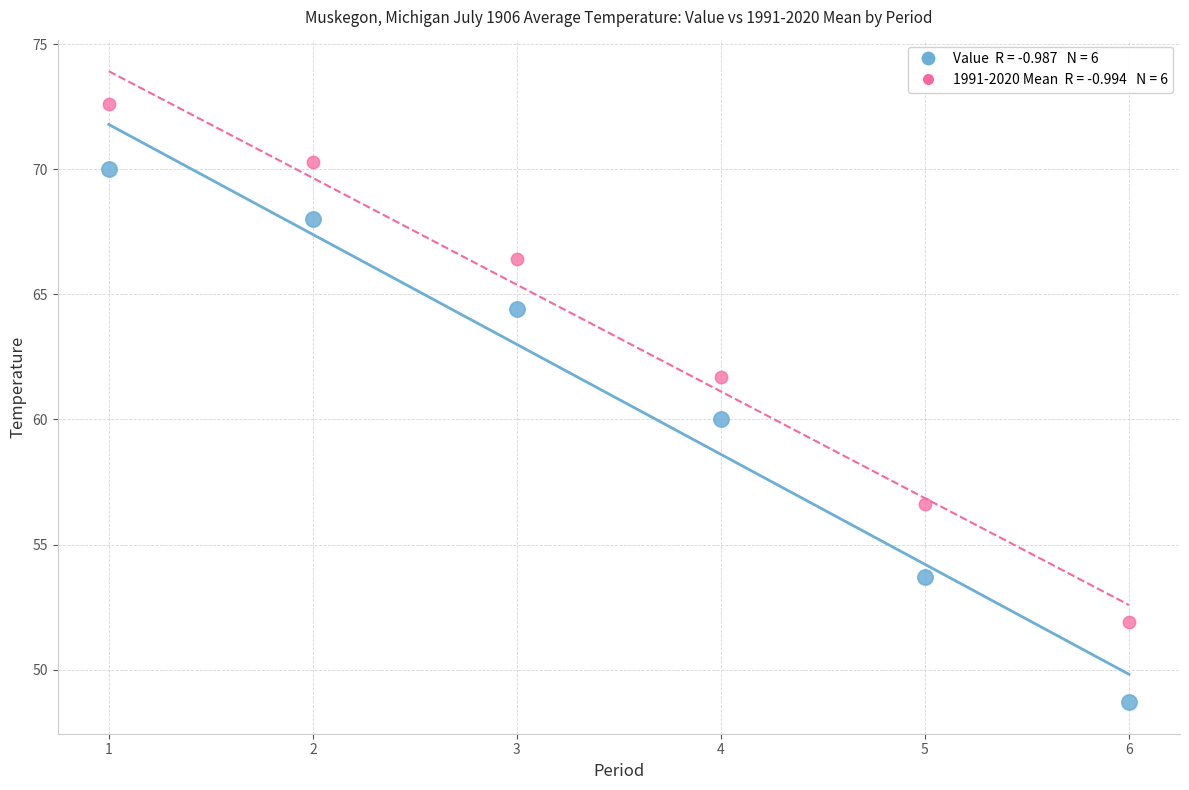

Across all data points, what is the range of Y values (max minus min)?

23.9